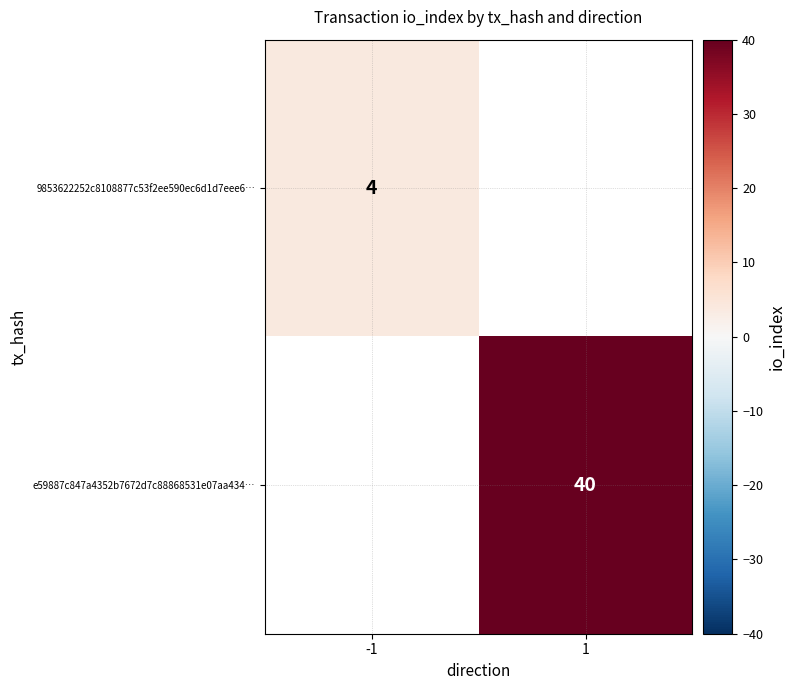

How many categories are shown in the chart?

2